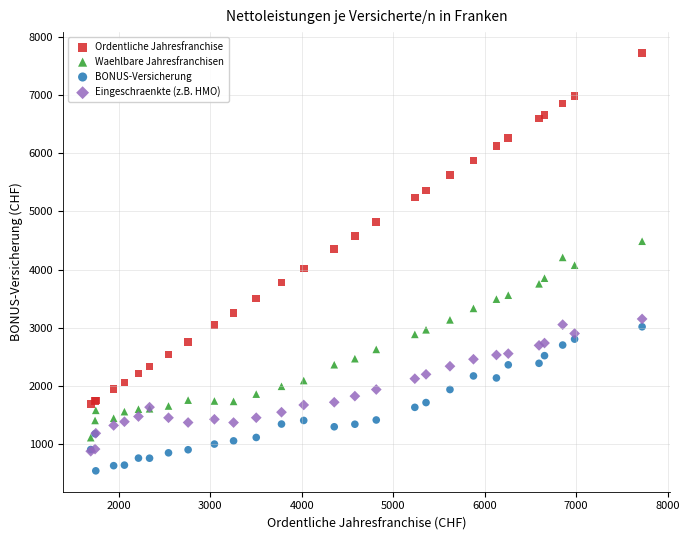

Which series reaches the maximum Y coordinate?

Ordentliche Jahresfranchise